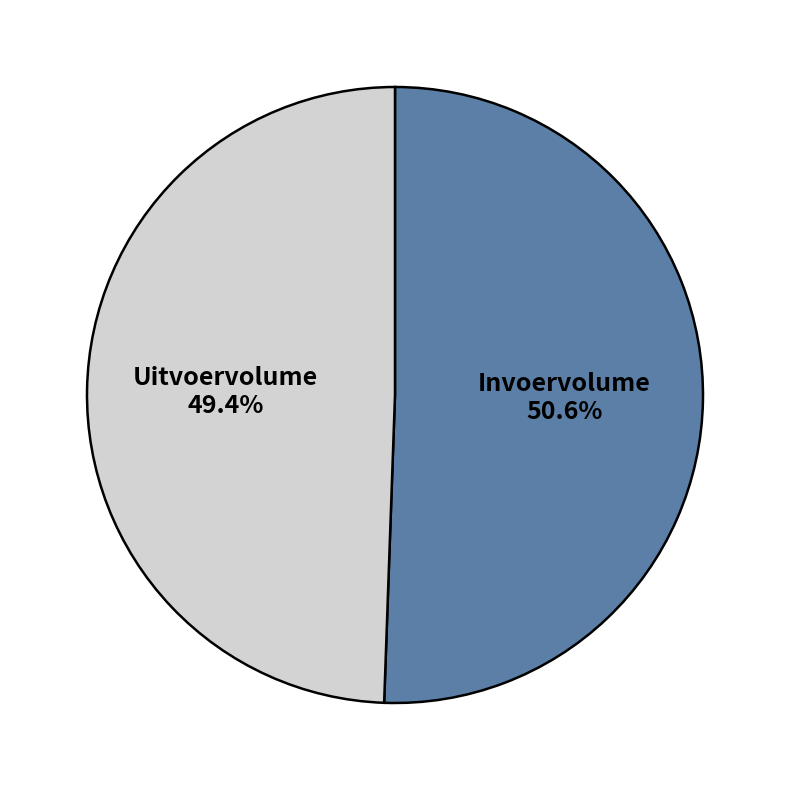

To the nearest percent, what percentage of the pie is Uitvoervolume?

49%